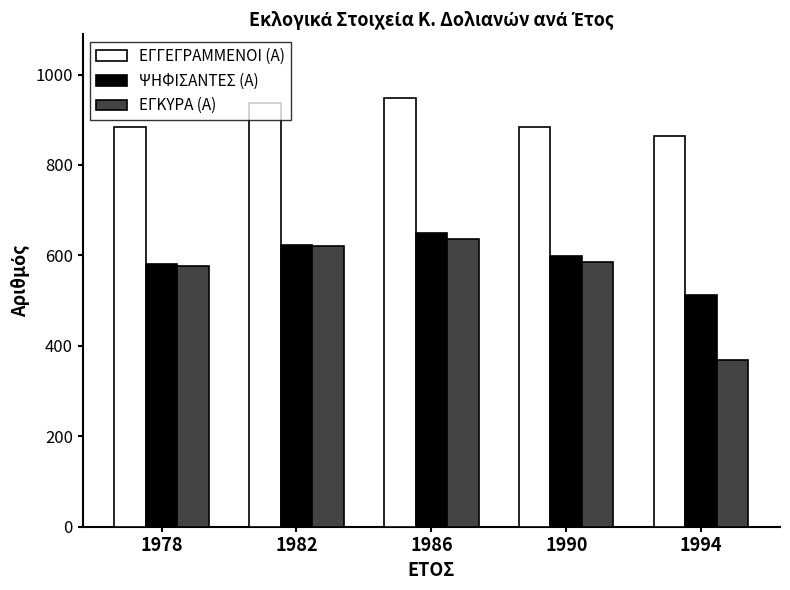

How many bars are there in total?

15